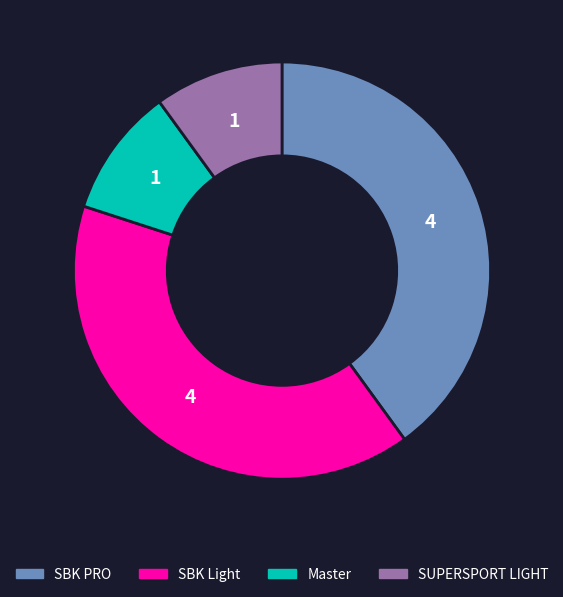

Between SBK Light and SUPERSPORT LIGHT, which is larger?

SBK Light